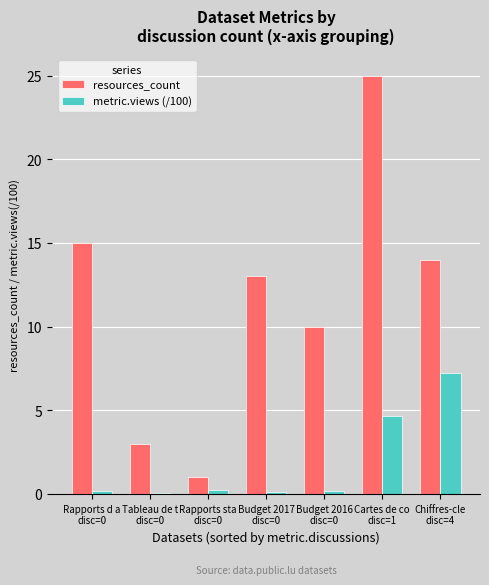

What is the sum of all metric.views (/100) values?

12.6